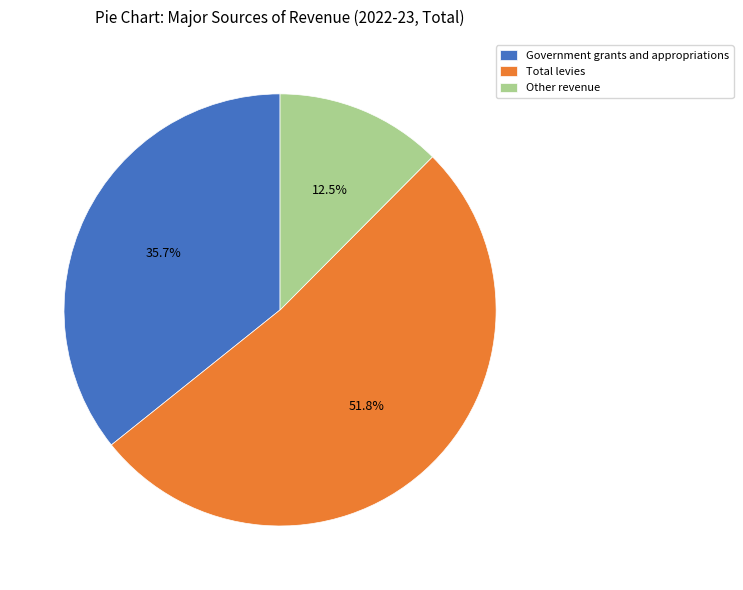

Combined, what portion of the pie is Government grants and appropriations and Total levies?

87.5%